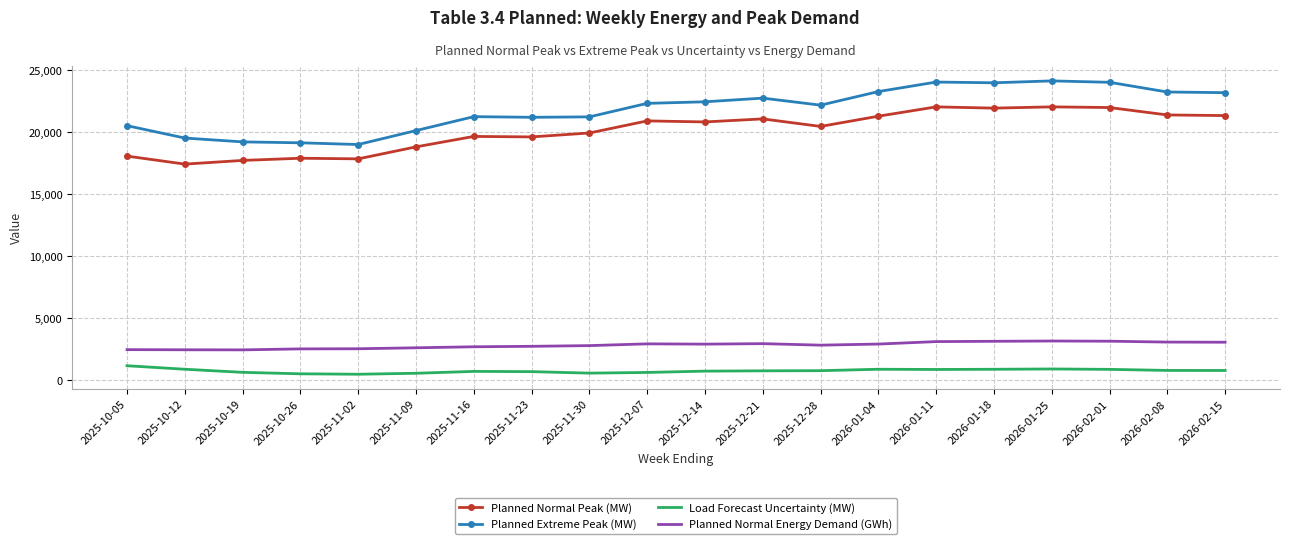

True or false: Load Forecast Uncertainty (MW) has more than 0 interior local peaks.

True